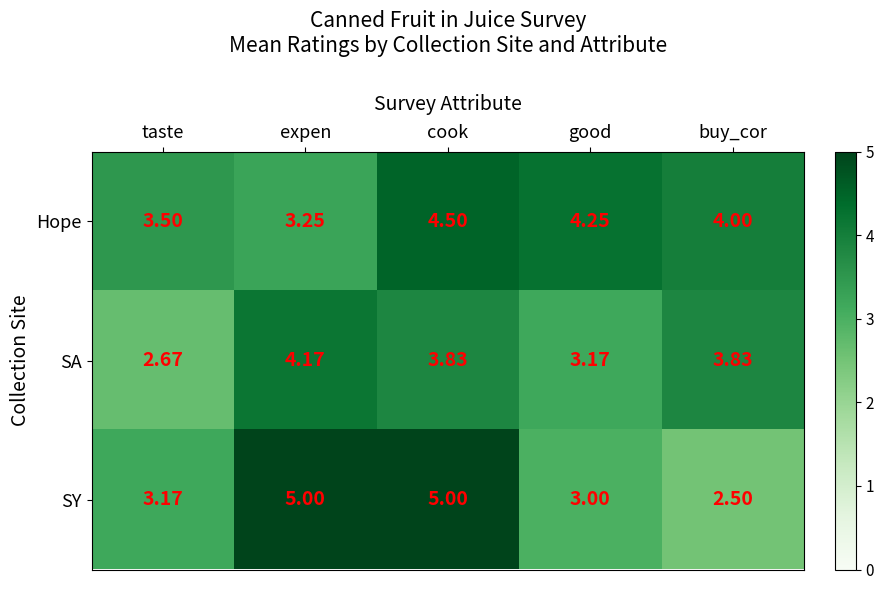

Which category has the lowest value in the Hope series?

expen